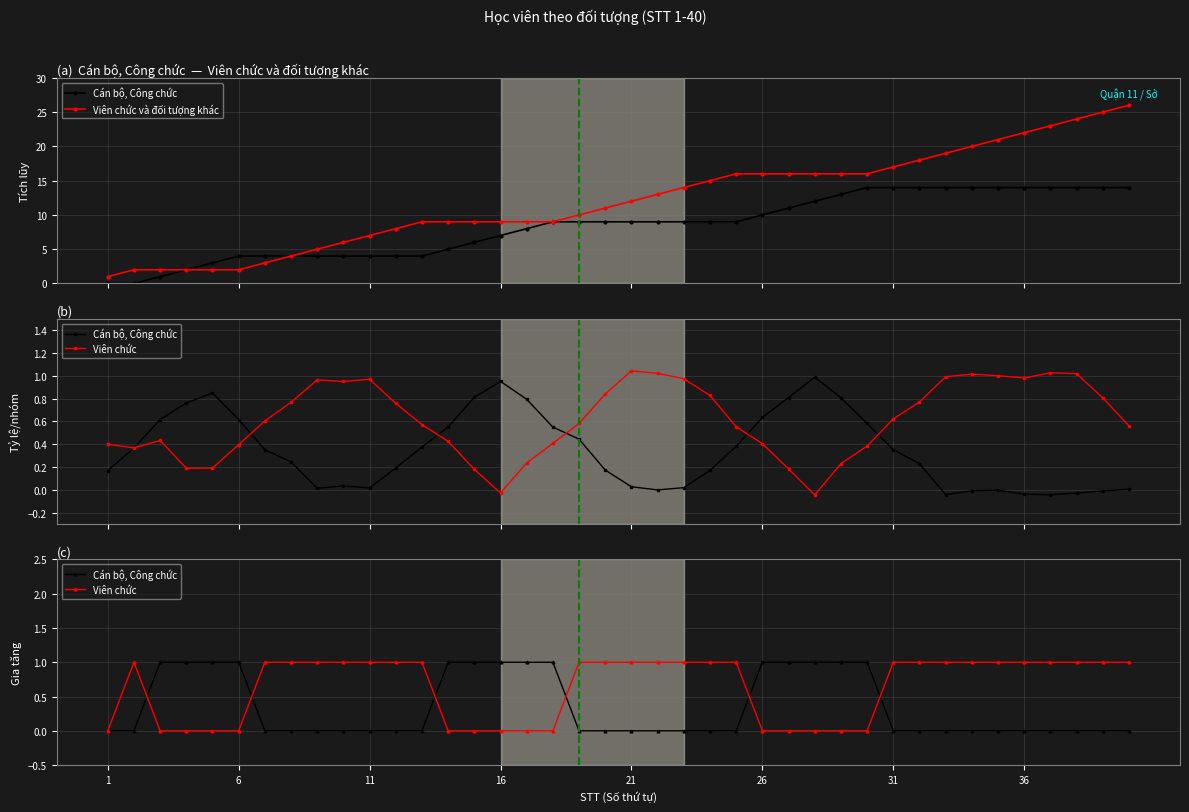

True or false: Viên chức và đối tượng khác and Viên chức cross at least once.

False